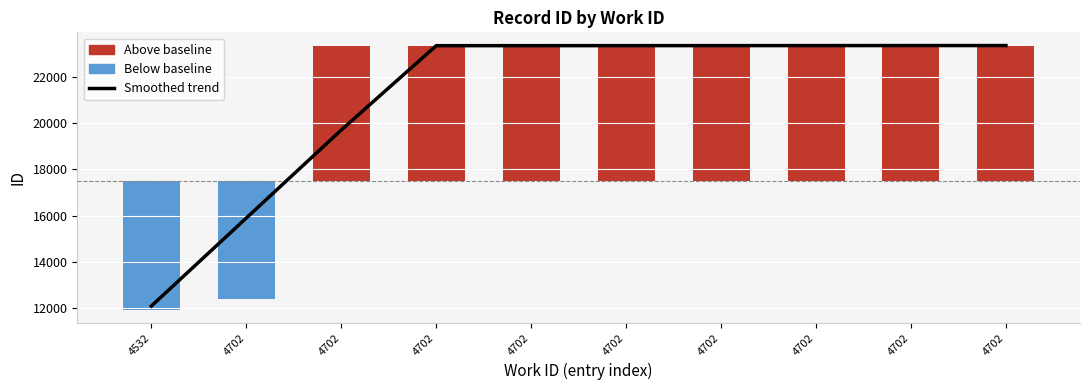

List the labels in order of value, smallest first.

4532, 4702, 4702, 4702, 4702, 4702, 4702, 4702, 4702, 4702